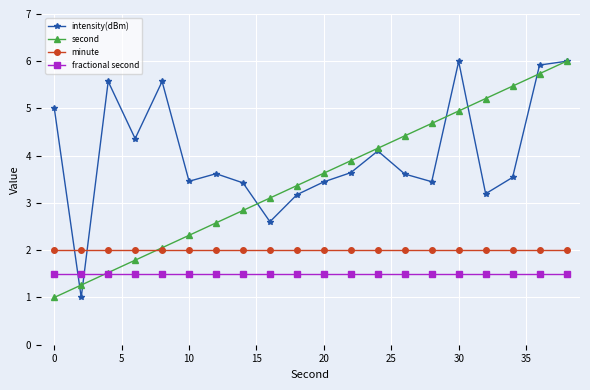

What is the value of the minute point at the 15th from the left?

2.0